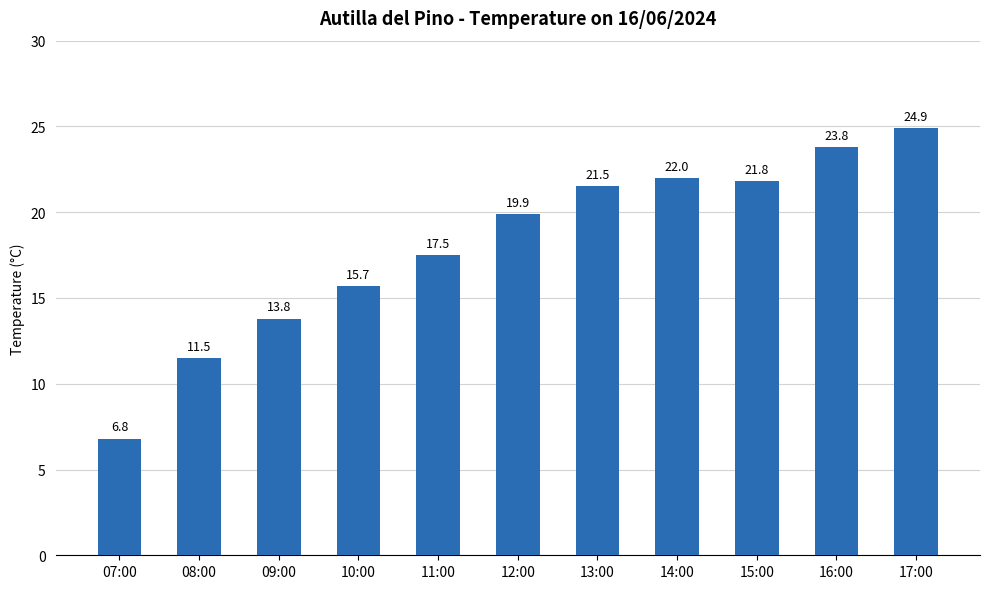

What is the smallest value displayed?

6.8